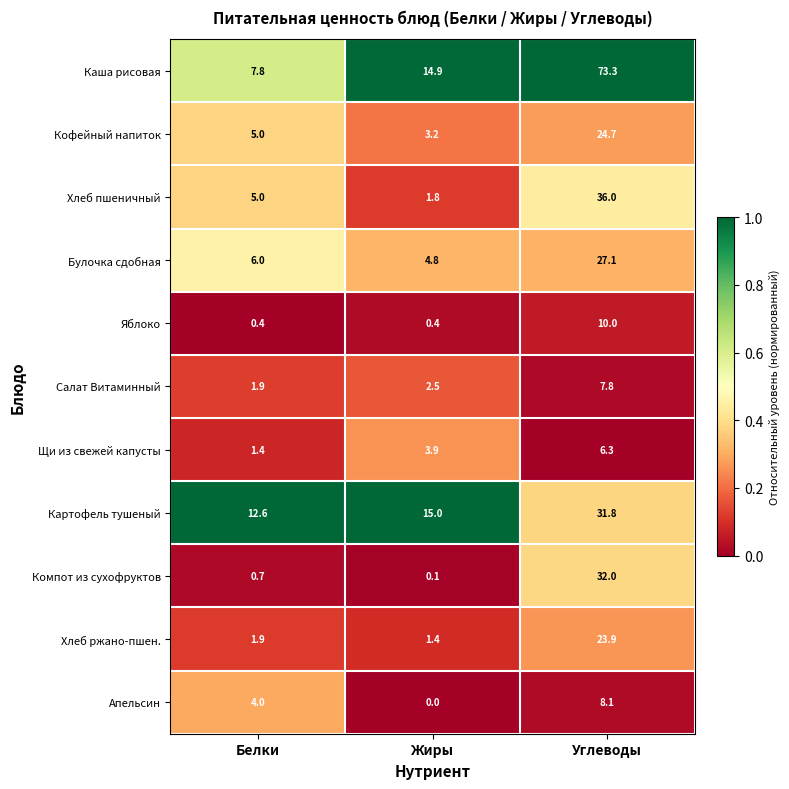

List the series in order of their peak value, lowest first.

Щи из свежей капусты, Салат Витаминный, Апельсин, Яблоко, Хлеб ржано-пшен., Кофейный напиток, Булочка сдобная, Картофель тушеный, Компот из сухофруктов, Хлеб пшеничный, Каша рисовая